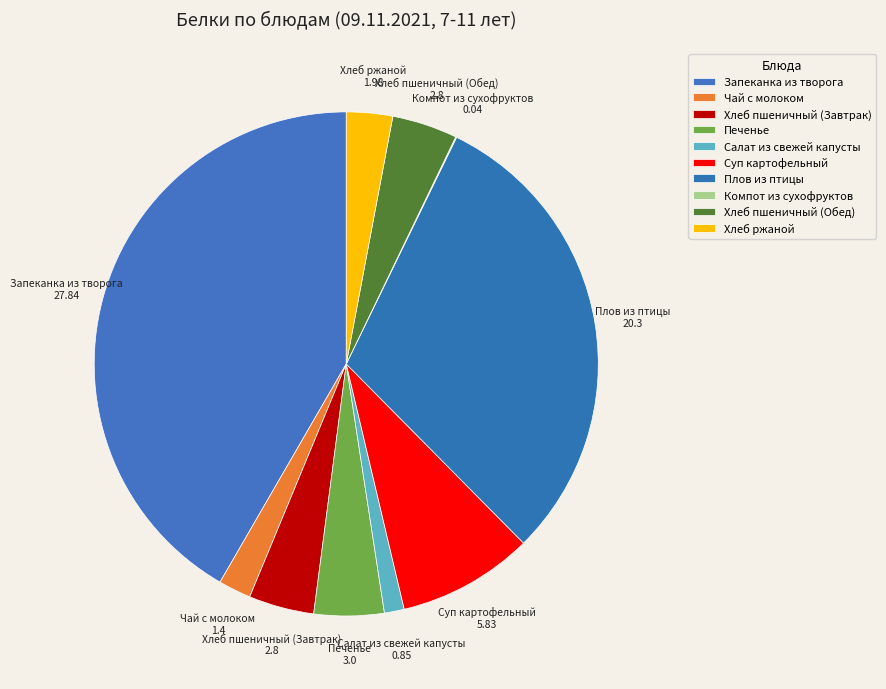

Is Печенье the majority of the pie?

No